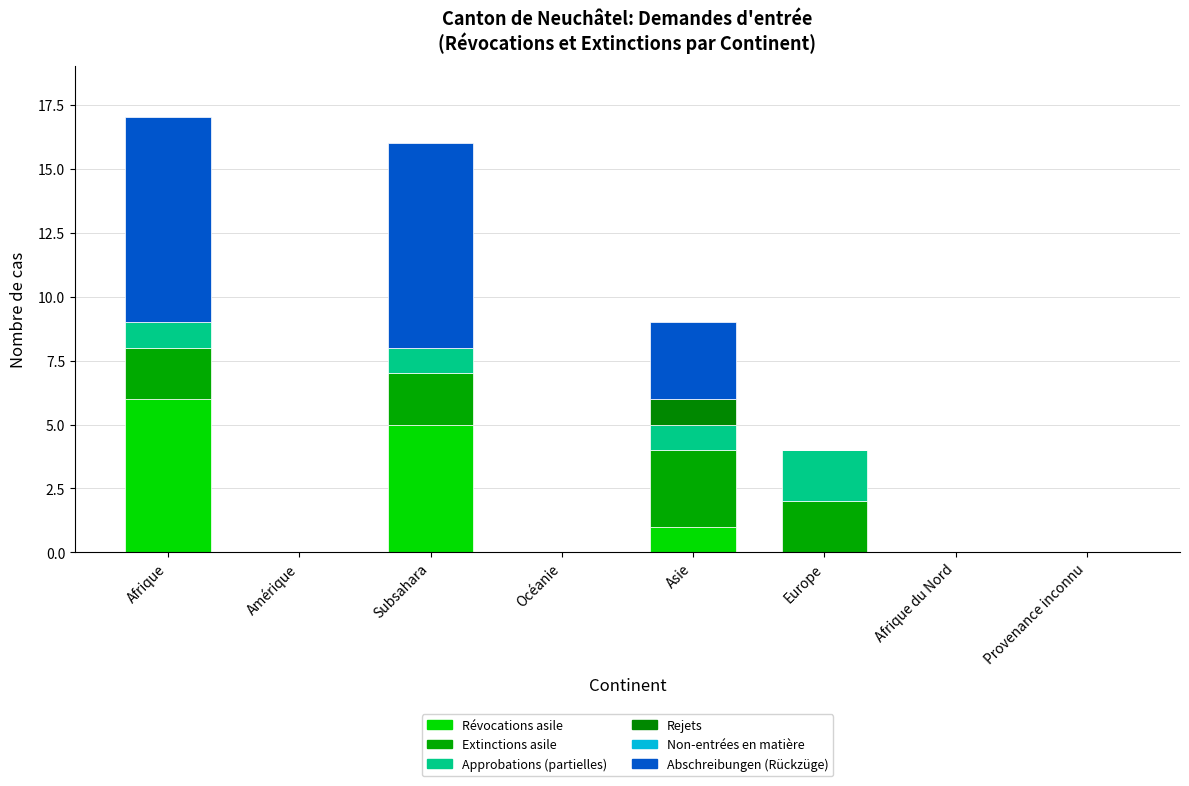

What is the difference between the maximum and second lowest values in the Abschreibungen (Rückzüge) series?

8